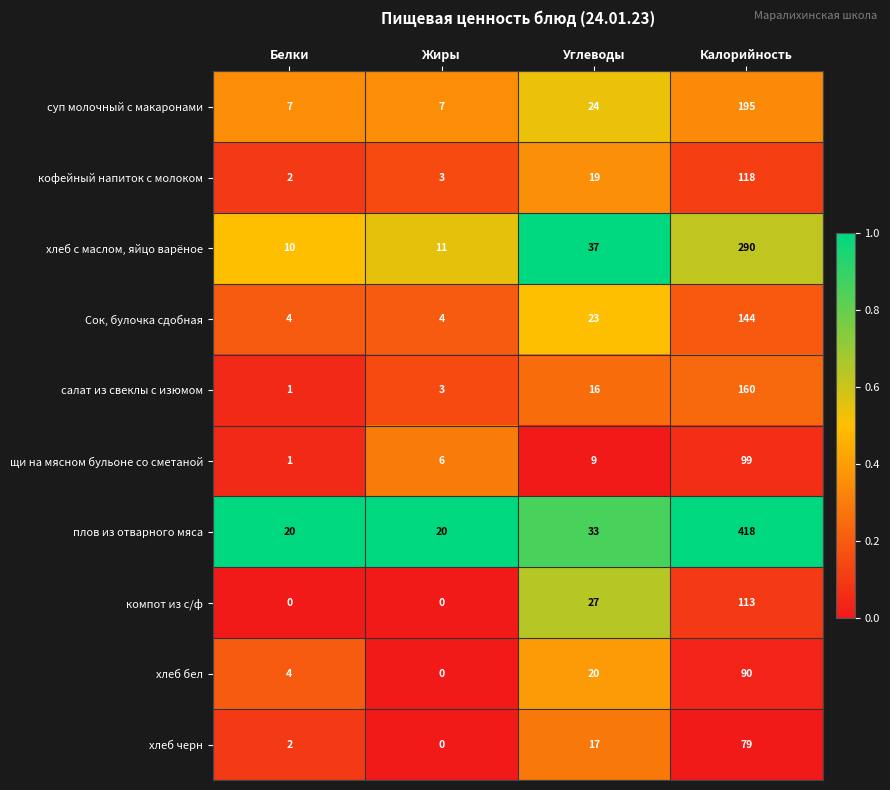

What is the spread (max minus min) of values at Углеводы?

28